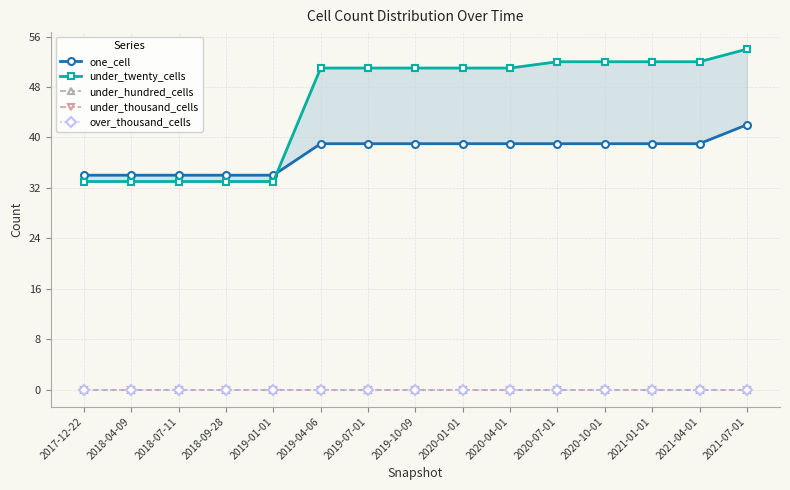

At which category does the chart reach its minimum across all series?

2017-12-22